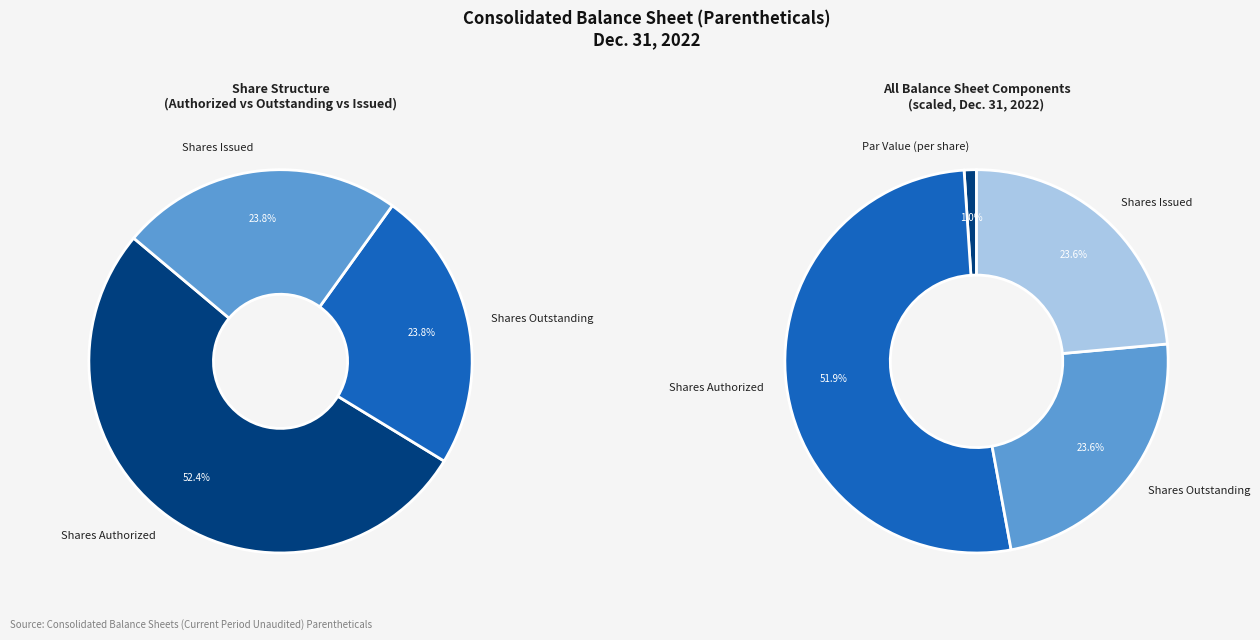

To the nearest percent, what percentage of the pie is Shares Outstanding?

24%